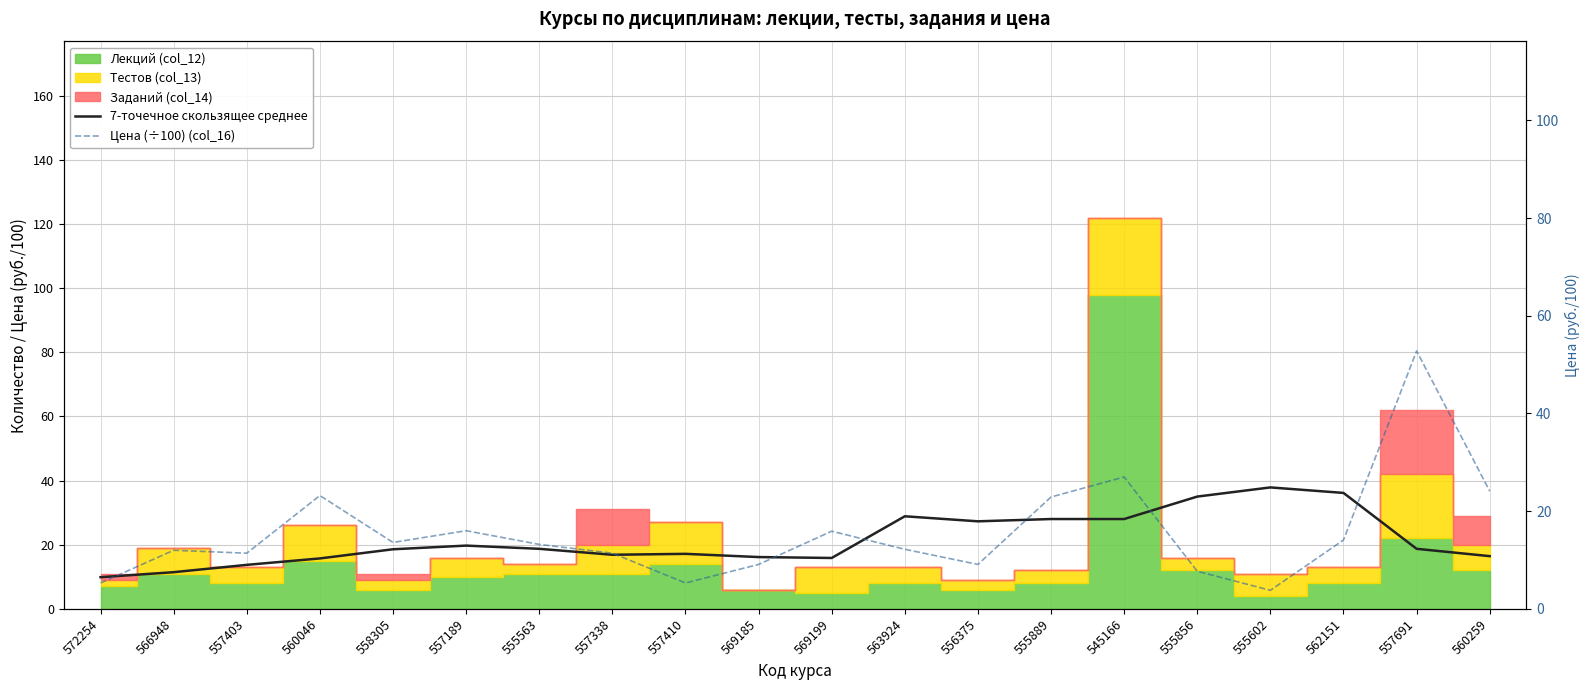

True or false: 7-точечное скользящее среднее and Цена (÷100) (col_16) intersect in this chart.

True